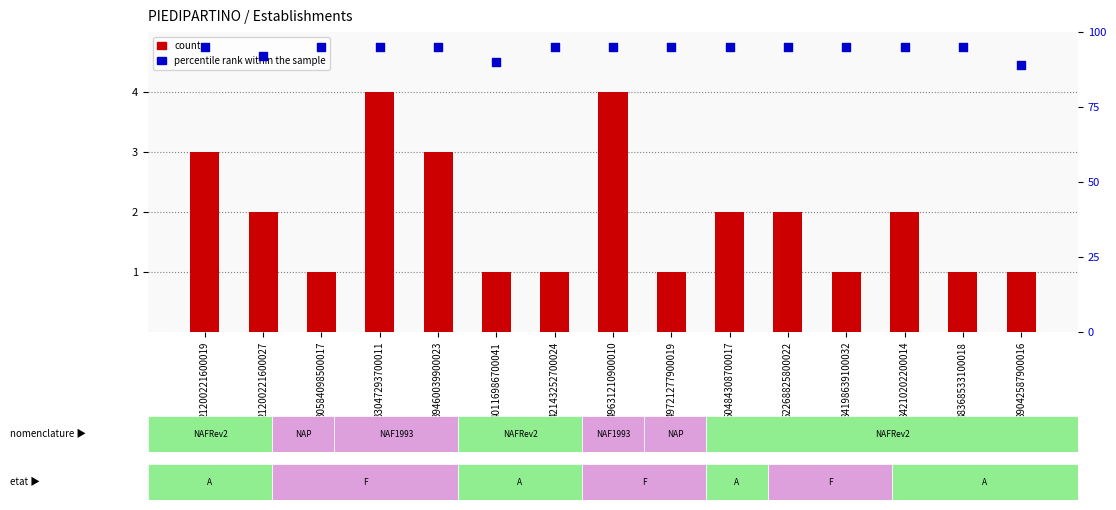

Which series has the largest total across all categories?

percentile rank within the sample